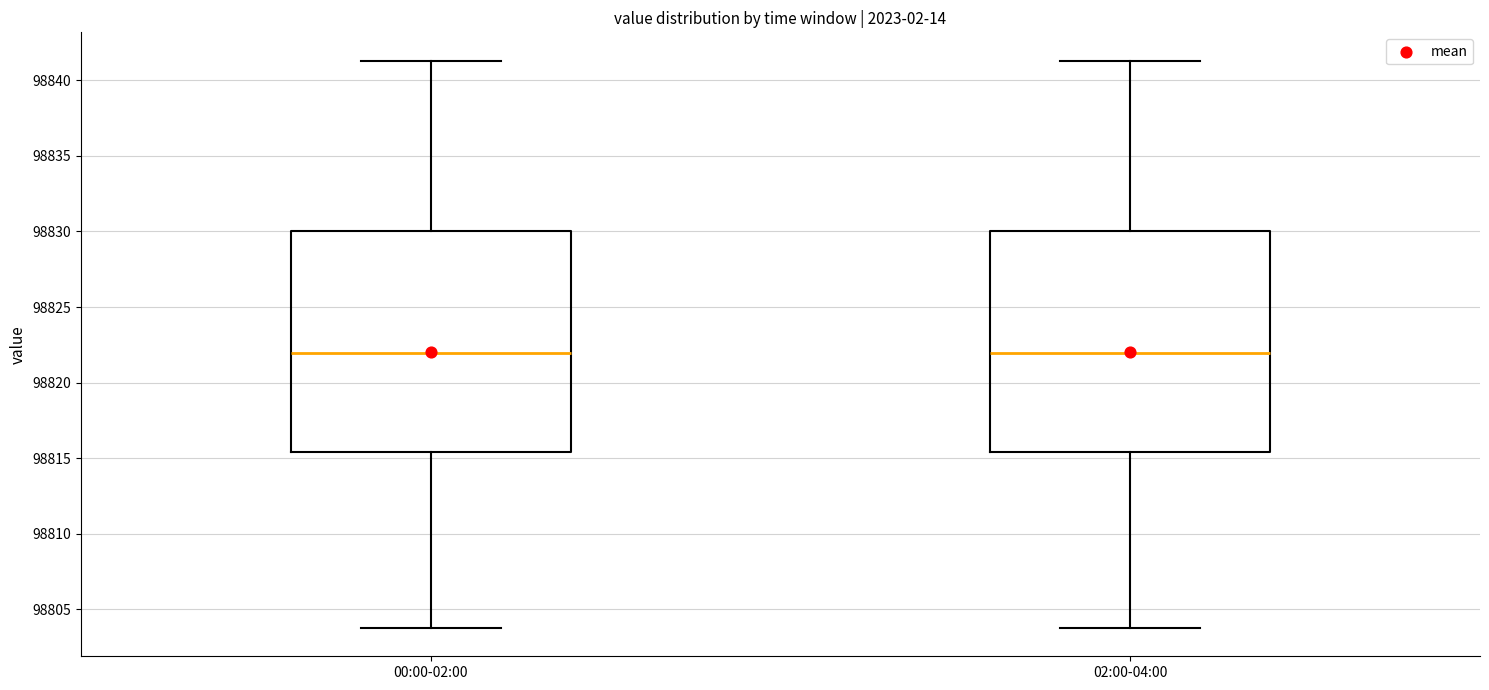

Where is the upper edge of the box for 00:00-02:00 on the y-axis? The values are not printed on the chart, so give them approximately, as read against the axis.

98830.0